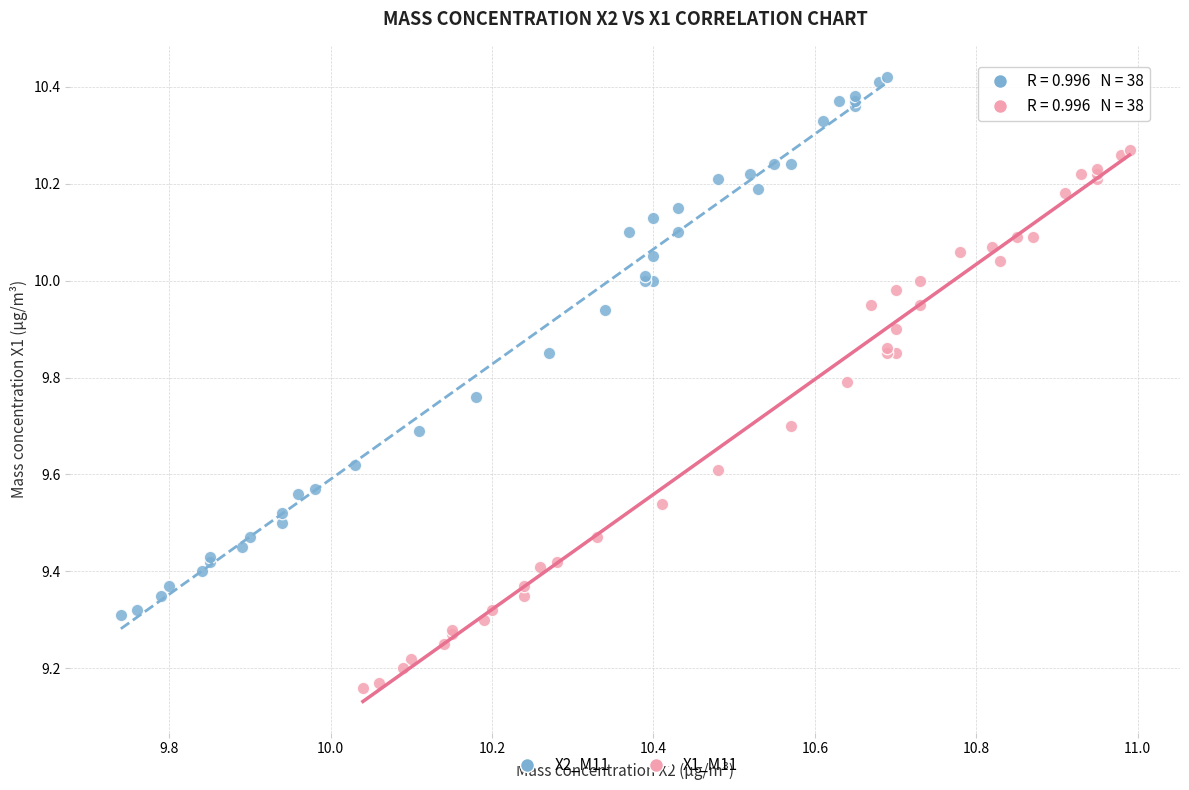

Which series reaches the maximum Y coordinate?

X2_M11